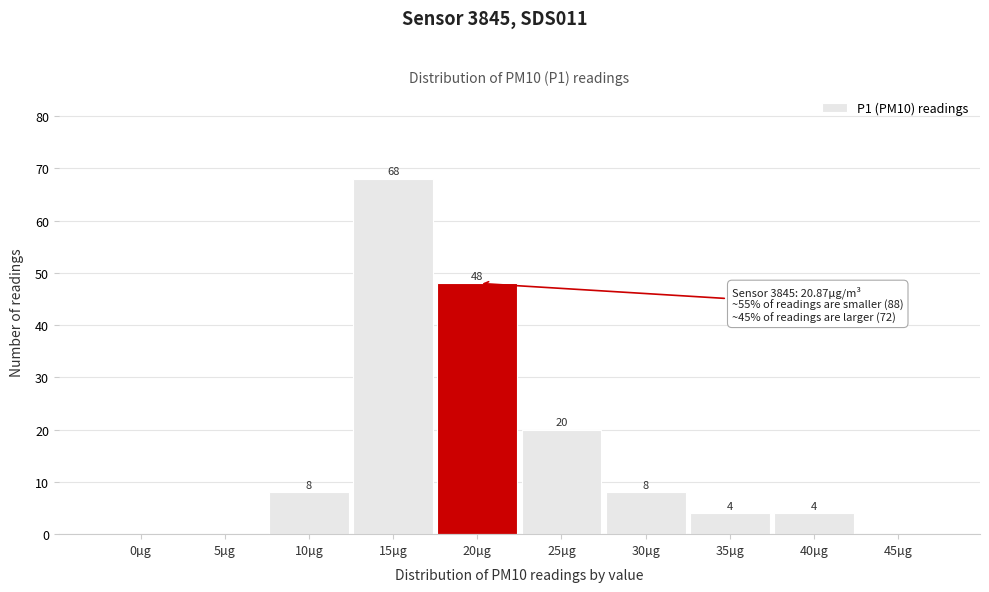

Reading left to right, what are all the values shown in this chart?

0µg=0	5µg=0	10µg=8	15µg=68	20µg=48	25µg=20	30µg=8	35µg=4	40µg=4	45µg=0